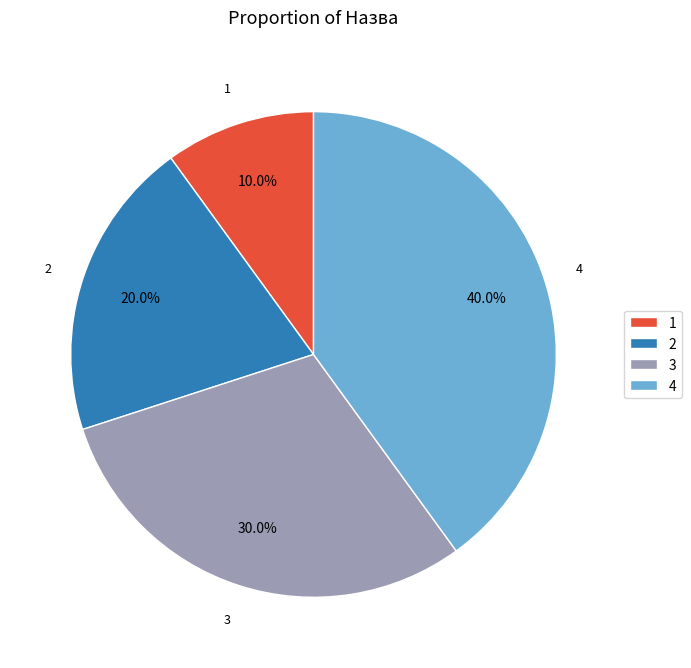

What portion of the pie excludes 4?

60.0%